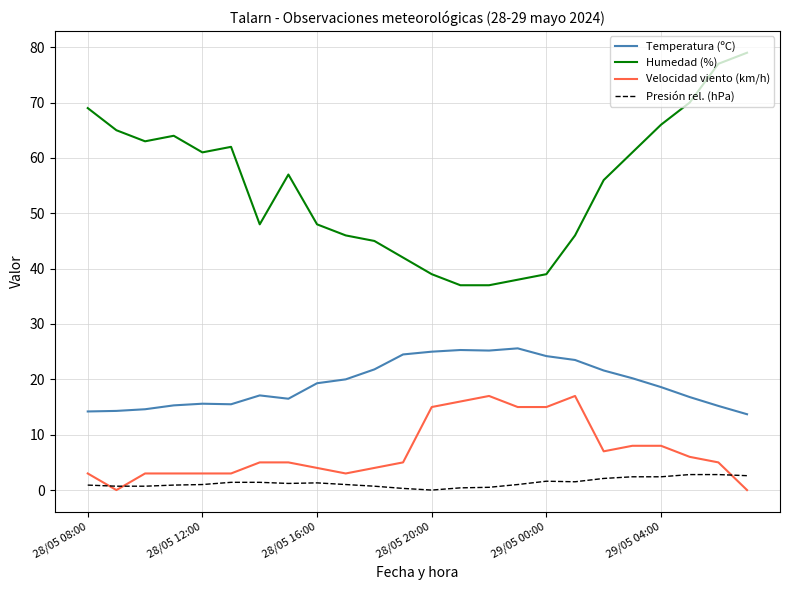

Which series has the widest spread of values?

Humedad (%)